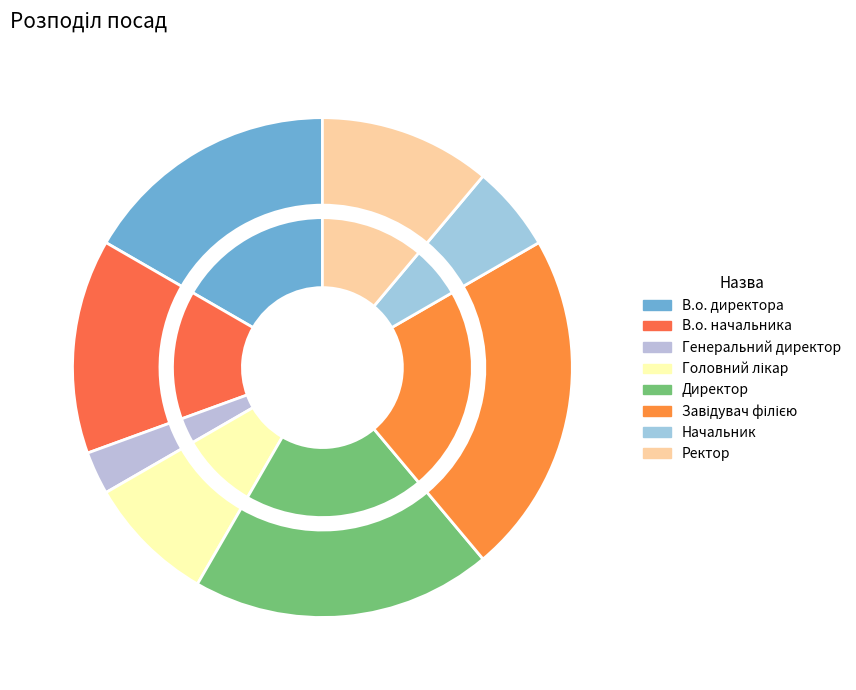

Does any single category account for the majority?

No